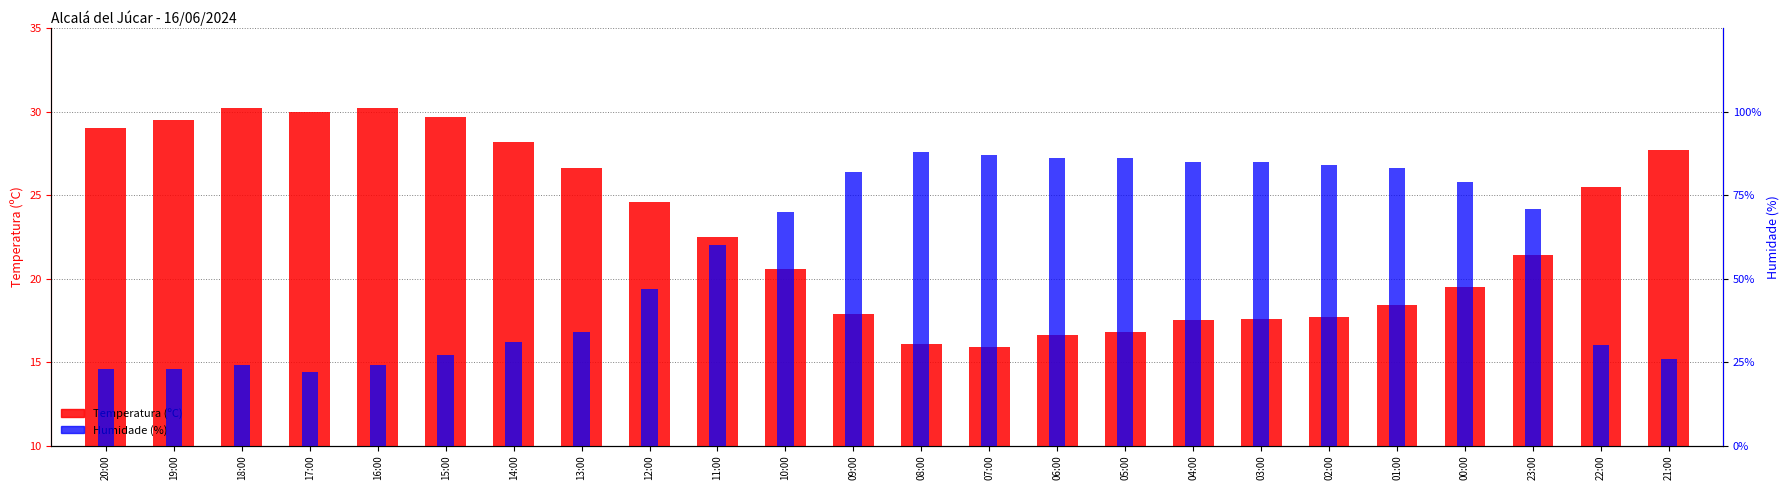

Does the chart contain stacked bars?

No